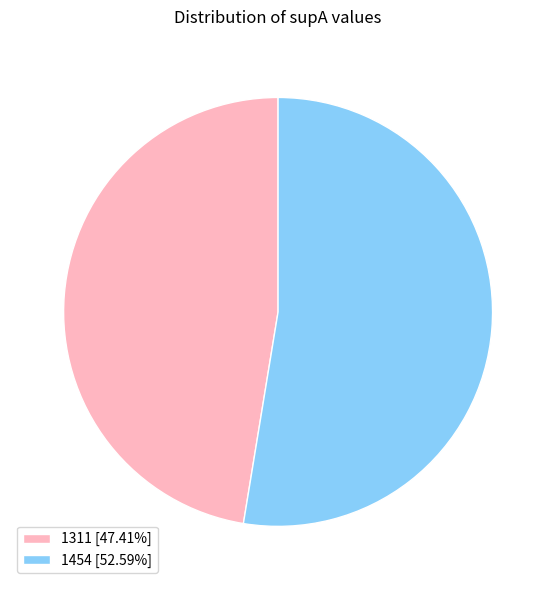

Which has a higher value, 1454 or 1311?

1454